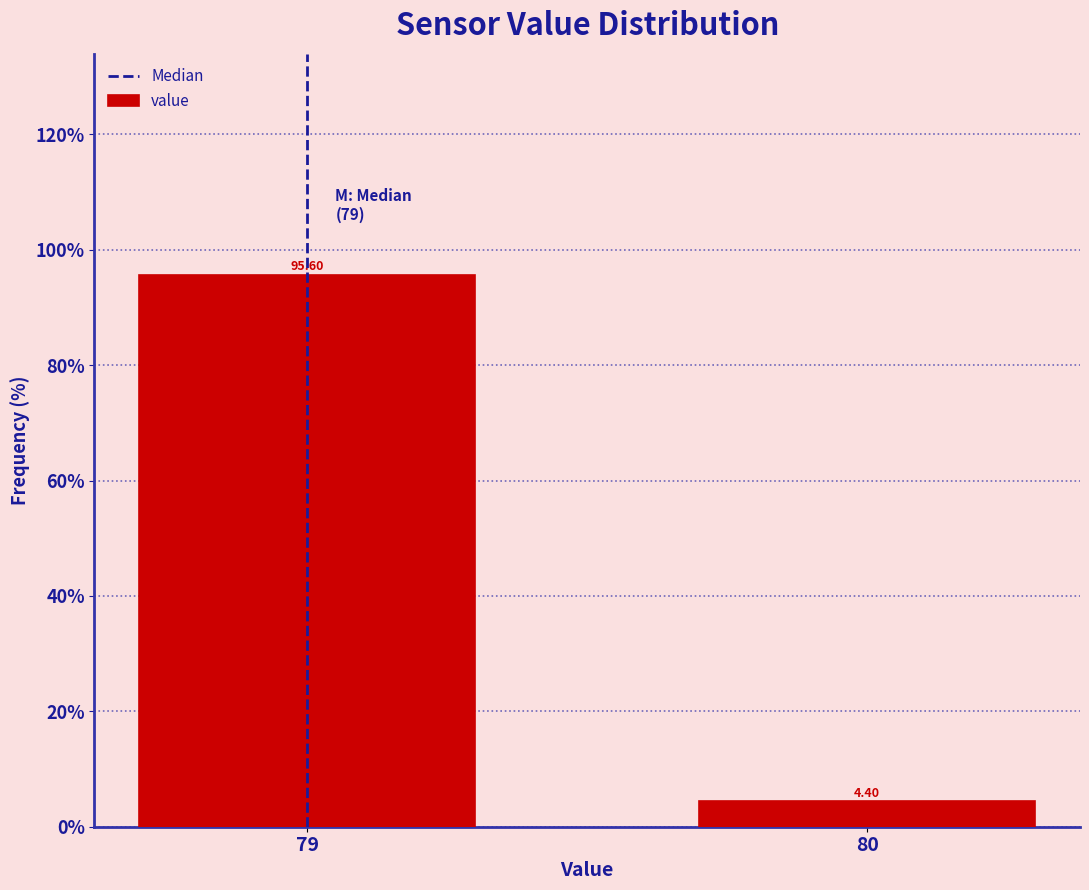

What is the change in value from 79 to 80?

-91.2